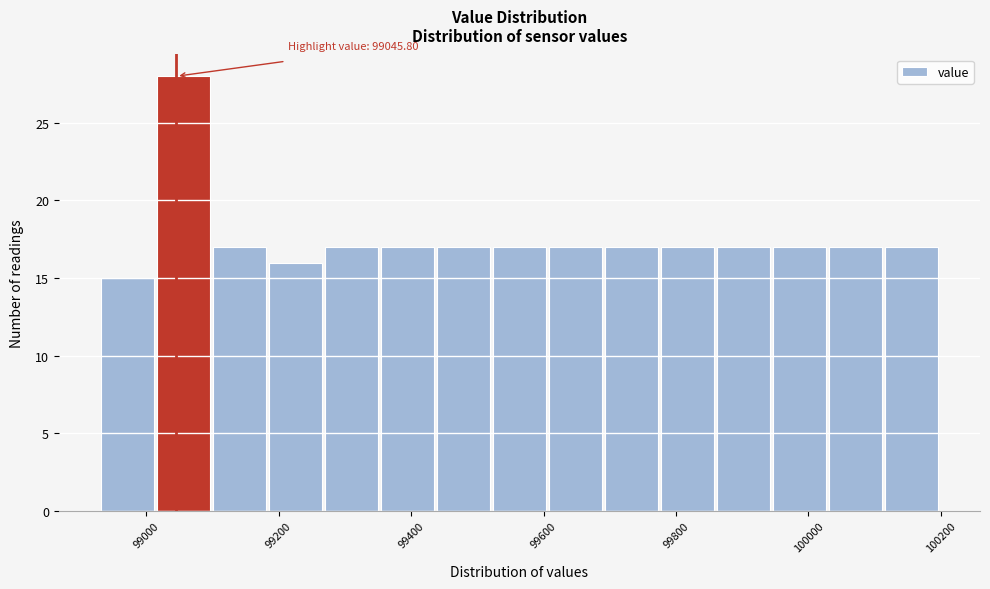

Over which range of the x-axis is the bar tallest?

99020 to 99100